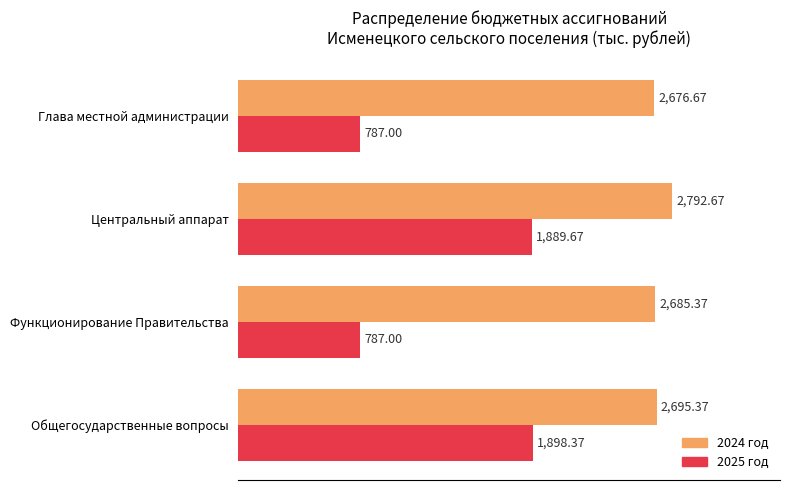

How many data points does each series have?

4